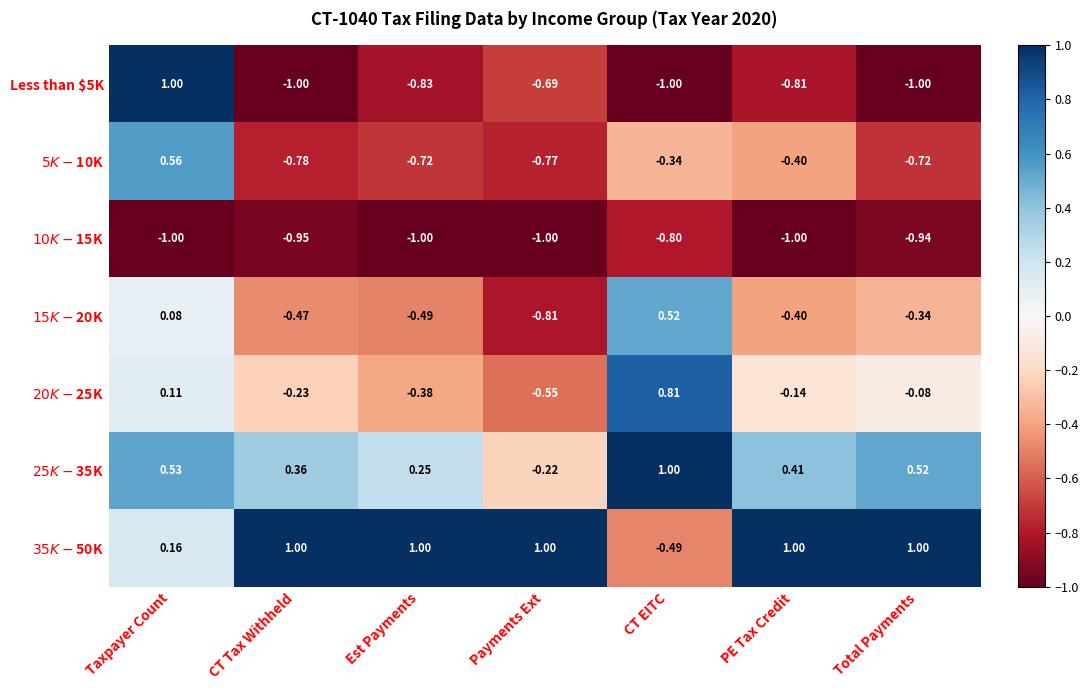

At which label is Less than $5K closest to 0?

Payments Ext